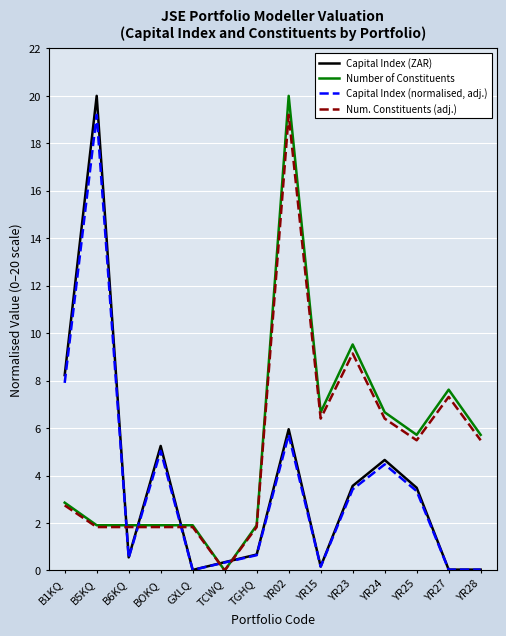

Is the value of Number of Constituents at YR25 greater than the value of Capital Index (normalised, adj.) at B6KQ?

Yes